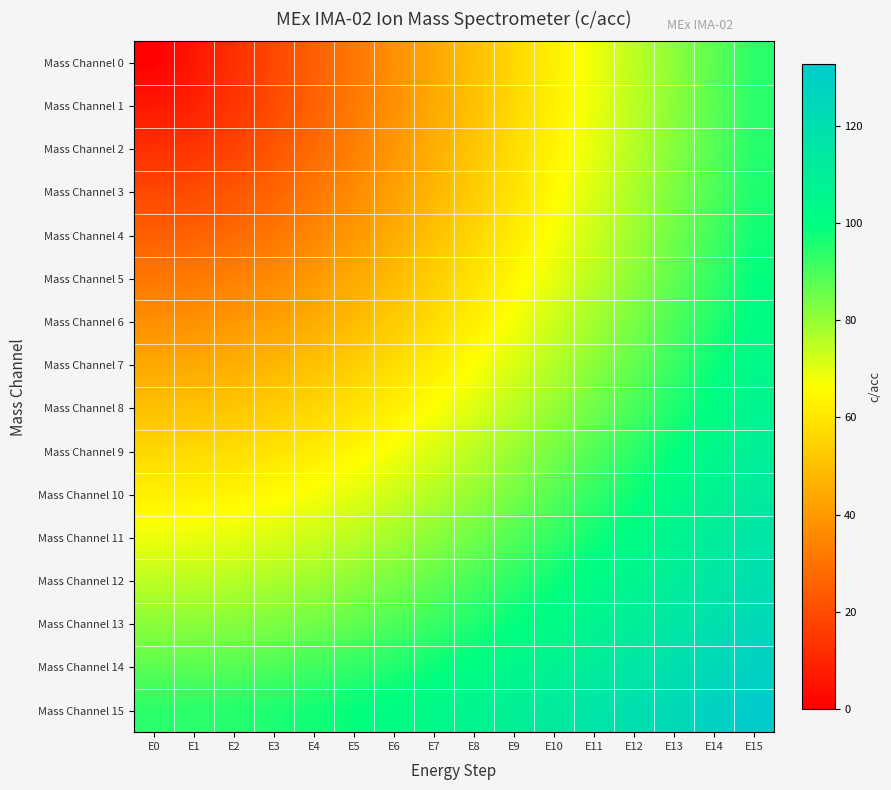

What is the spread (max minus min) of values at E14?

40.7